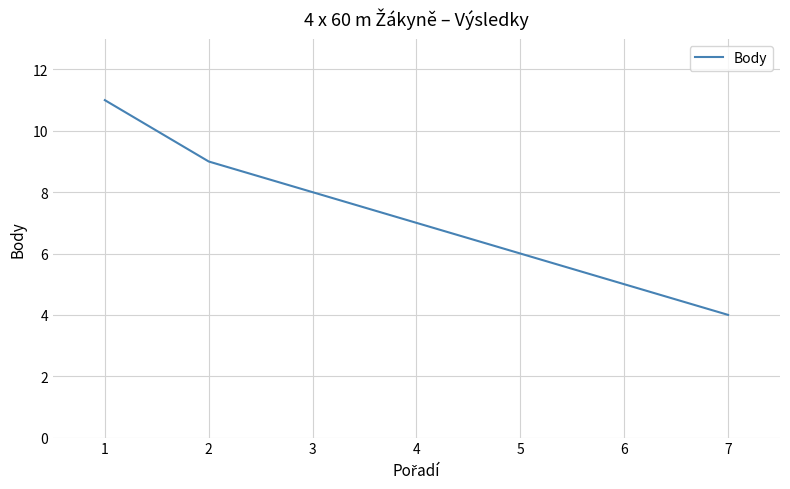

What is the maximum value shown in the chart?

11